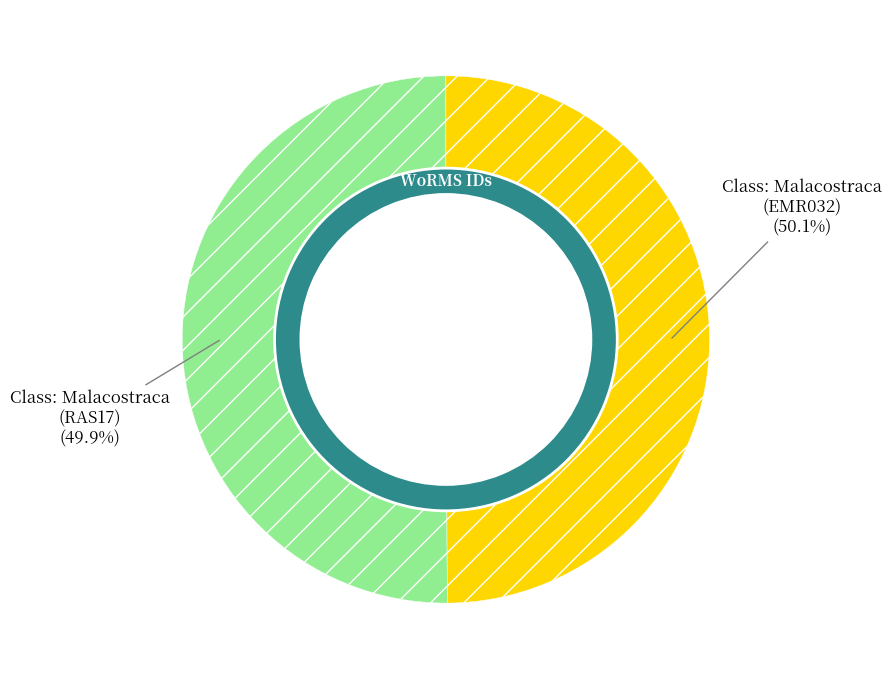

How many slices are in this pie chart?

2